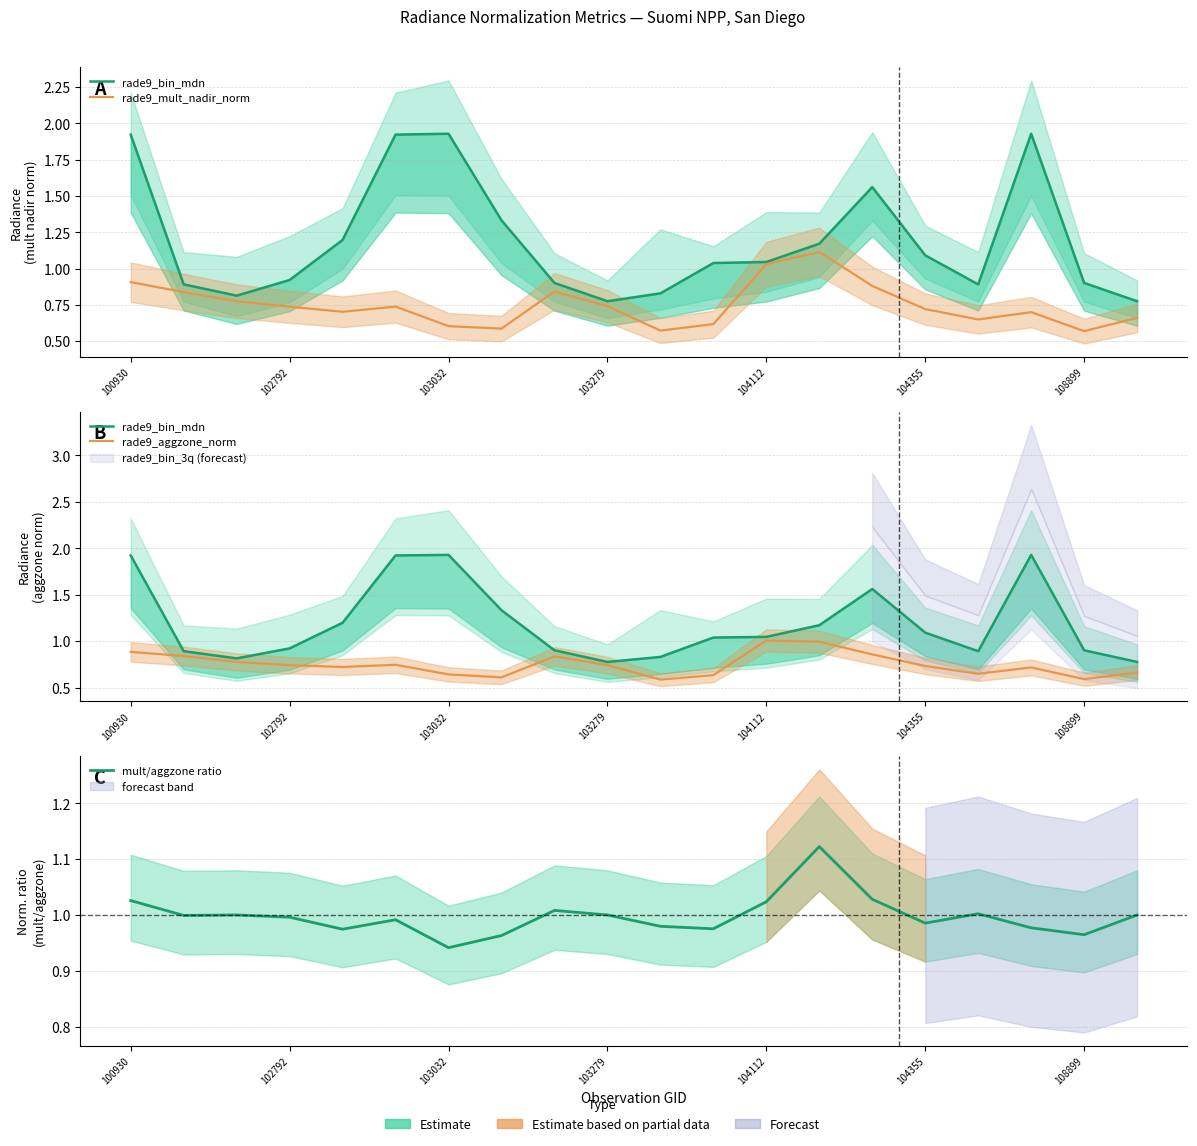

Is the value of rade9_mult_nadir_norm at 7 greater than the value of mult/aggzone ratio at 10?

No